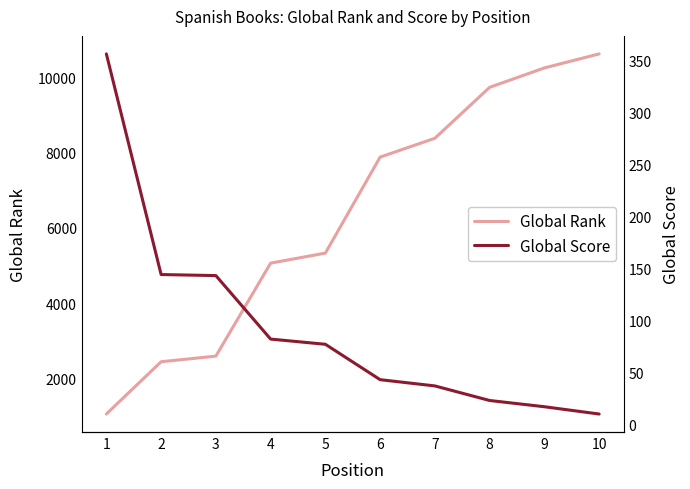

Where does the Global Score series first go above 77?

1